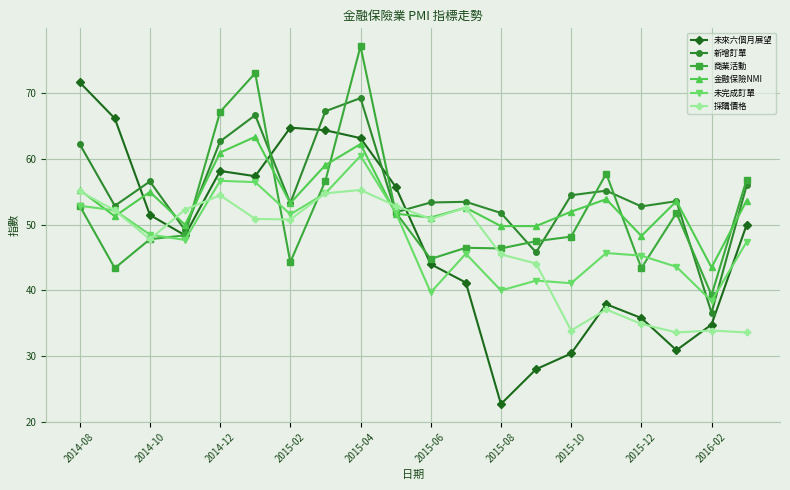

How many values in the 未完成訂單 series are below 47?

9